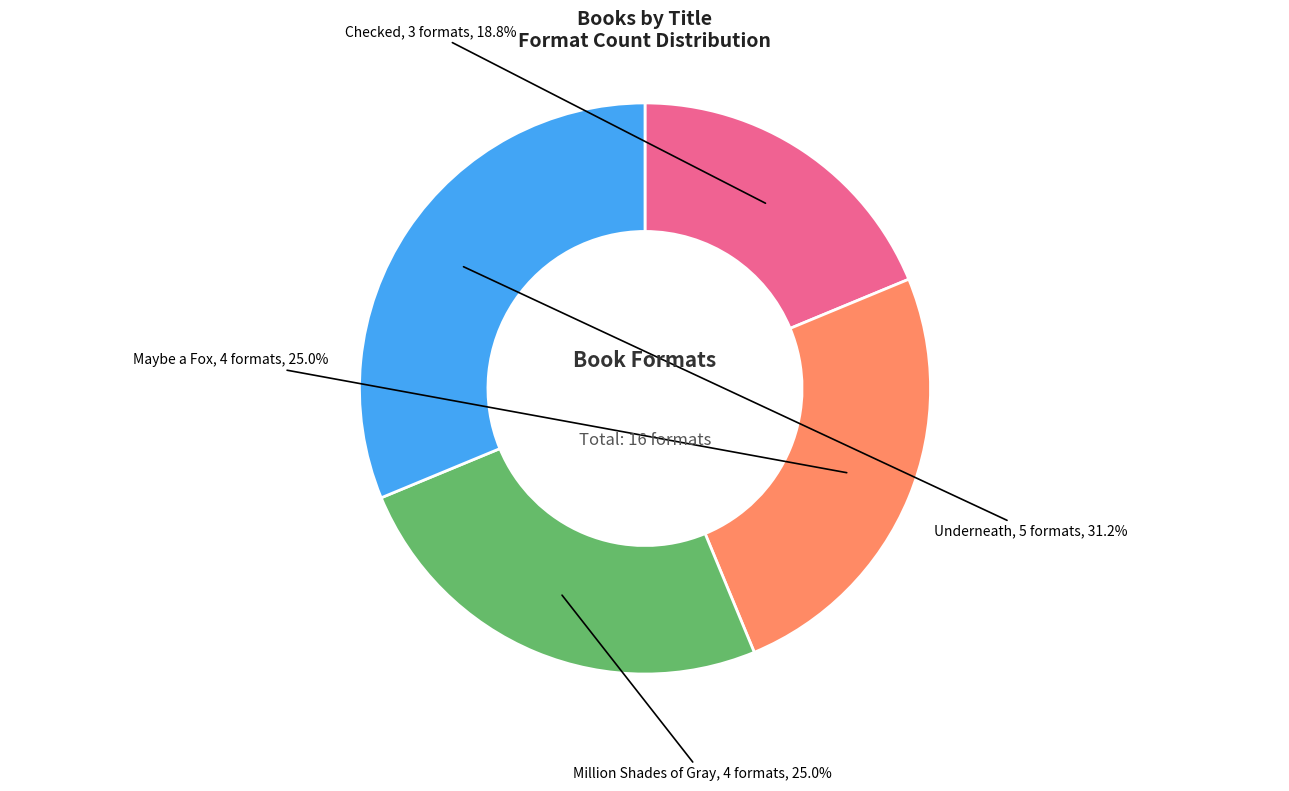

Is there any slice that represents more than half of the pie?

No